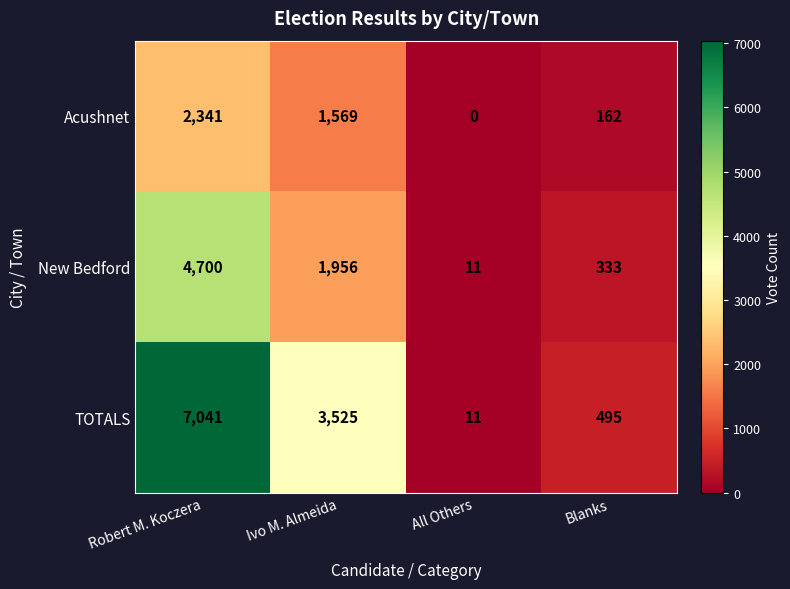

What is the sum of the TOTALS values at Robert M. Koczera and All Others?

7052